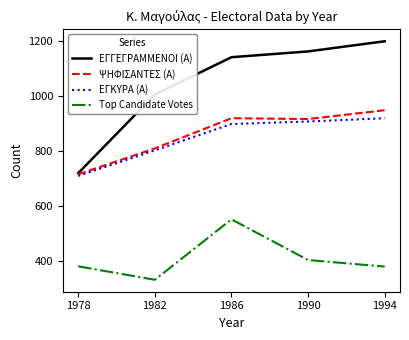

What is the difference between the maximum and minimum values in the ΨΗΦΙΣΑΝΤΕΣ (Α) series?

233